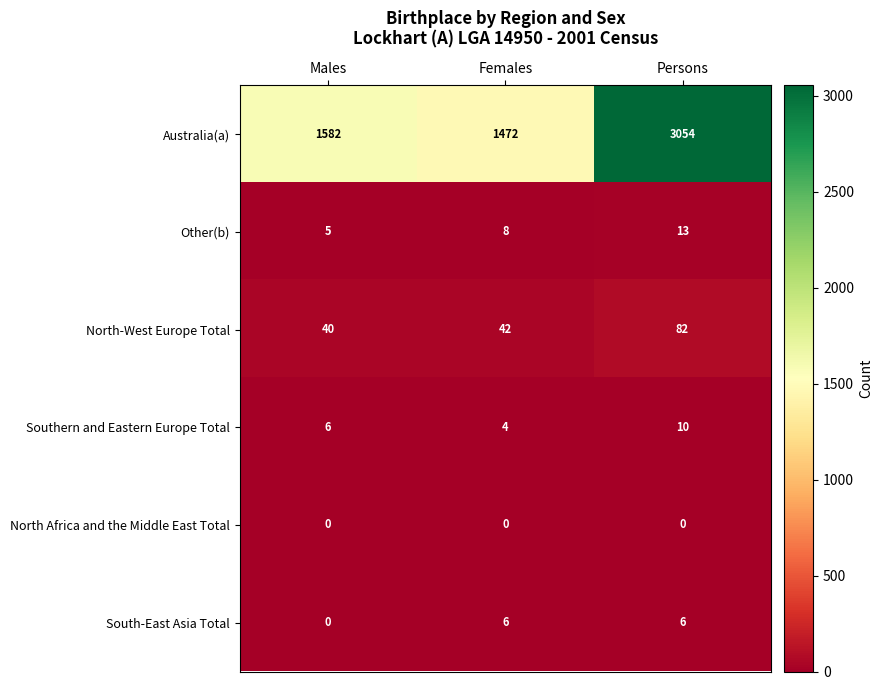

Rank the series by their maximum value, from highest to lowest.

Australia(a), North-West Europe Total, Other(b), Southern and Eastern Europe Total, South-East Asia Total, North Africa and the Middle East Total